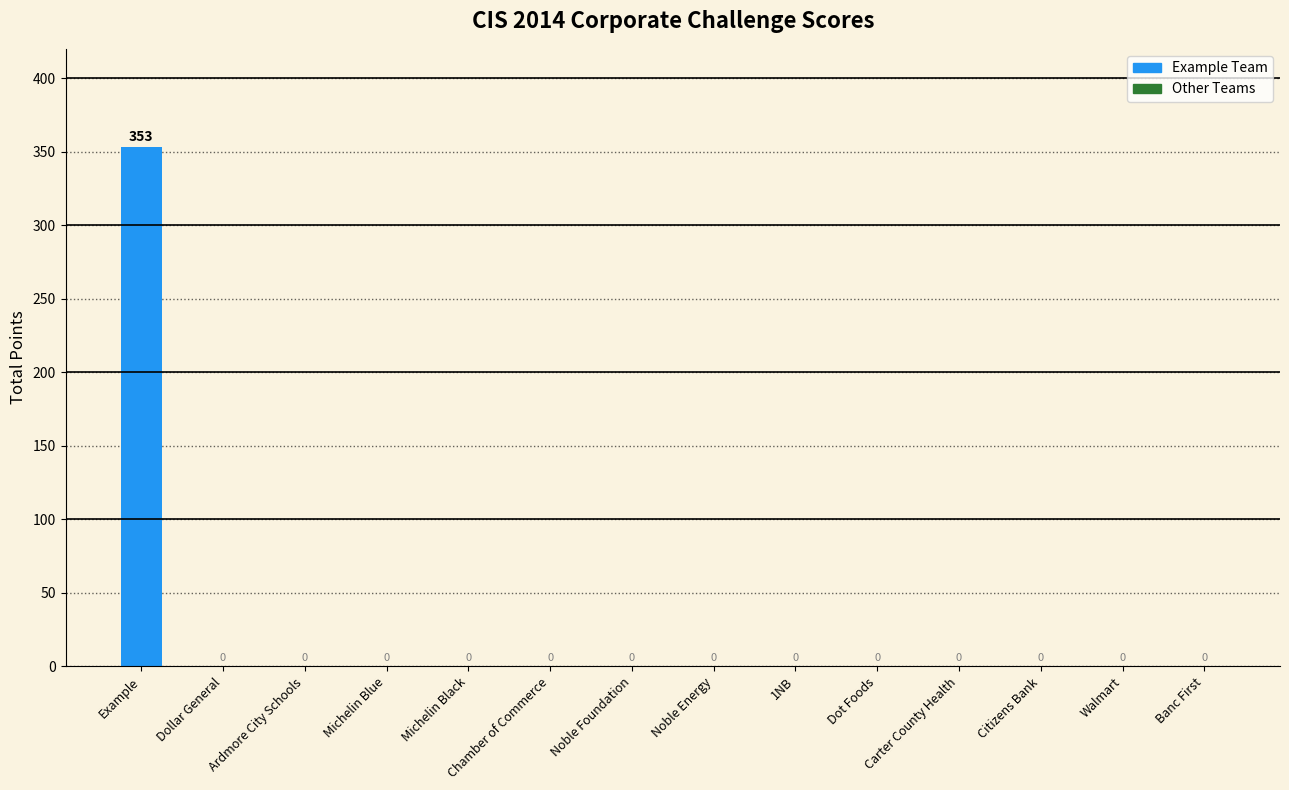

The value at Carter County Health is -189. True or false?

False